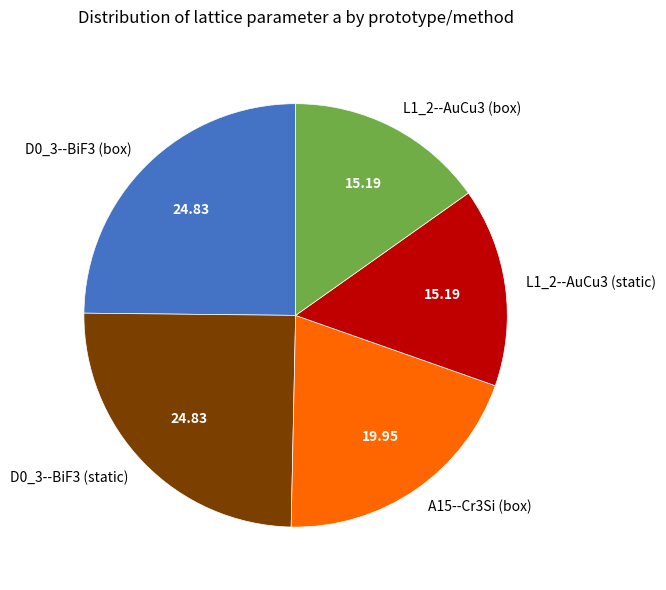

Is the sum of L1_2--AuCu3 (box) and L1_2--AuCu3 (static) greater than half?

No